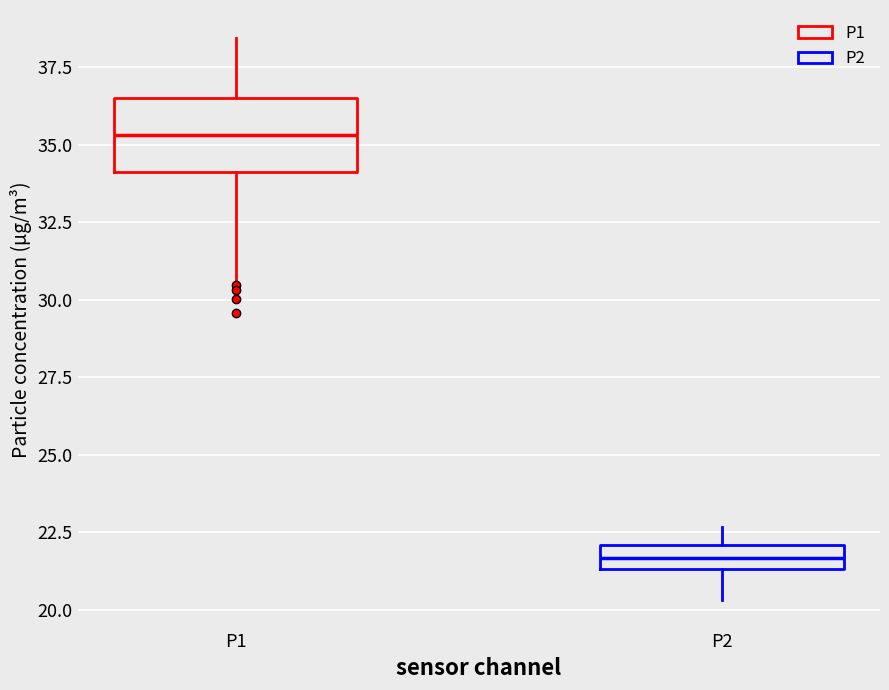

Which box has the lowest median line?

P2